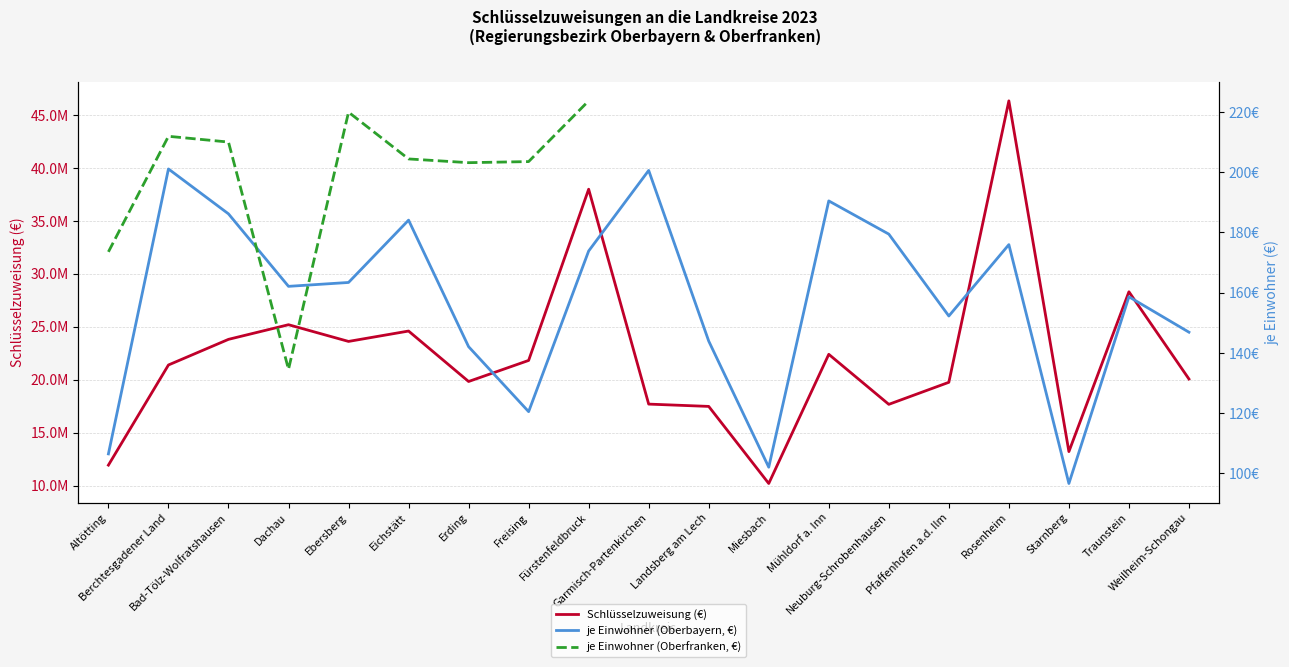

Between Erding and Pfaffenhofen a.d. Ilm, which is larger?

Erding